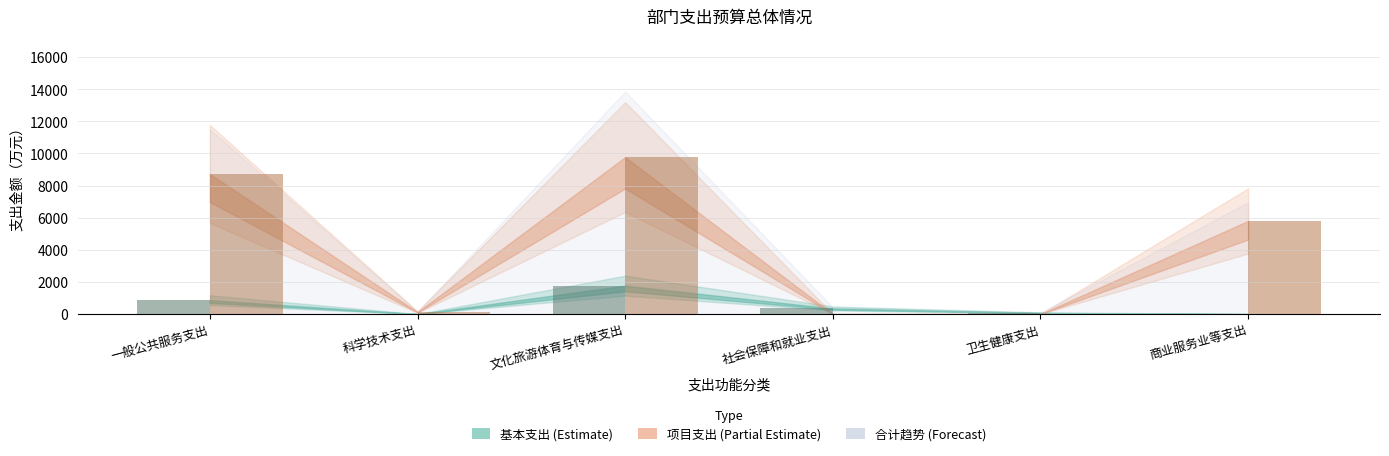

At which category is the sum across all series the highest?

文化旅游体育与传媒支出